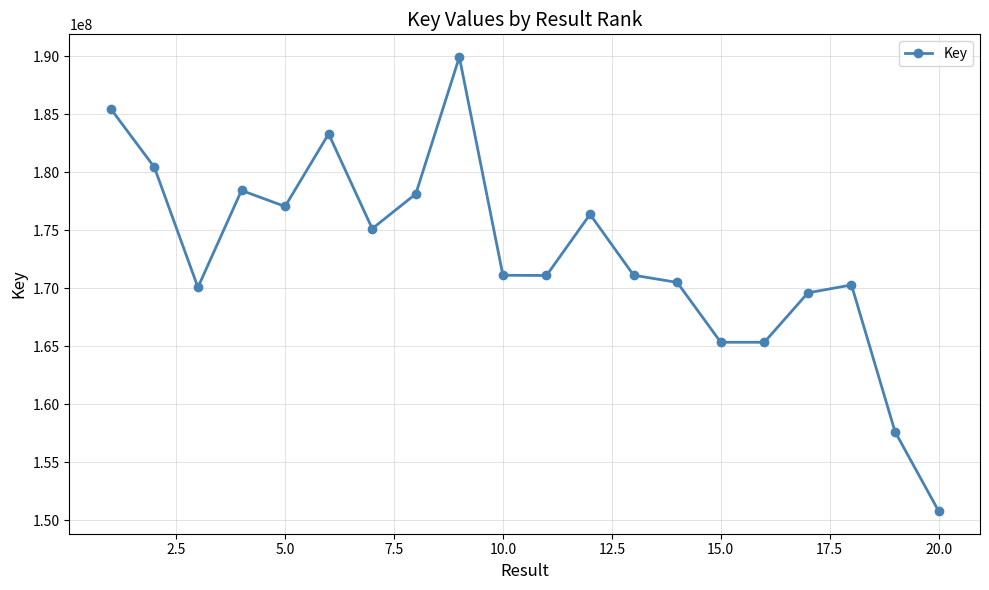

True or false: the data has more than 2 interior local peaks.

True